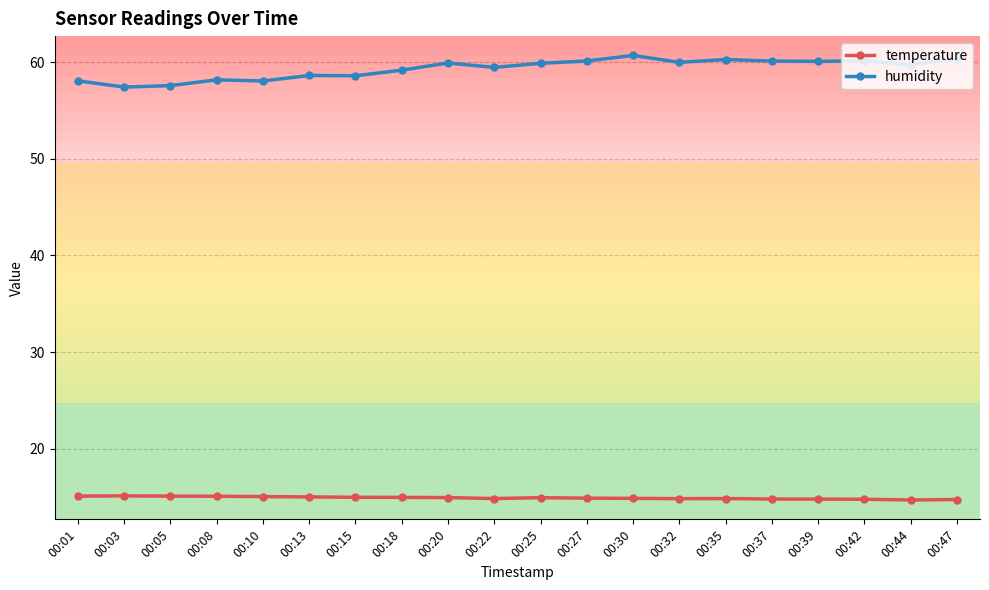

What is the difference between the maximum and minimum values in the temperature series?

0.4